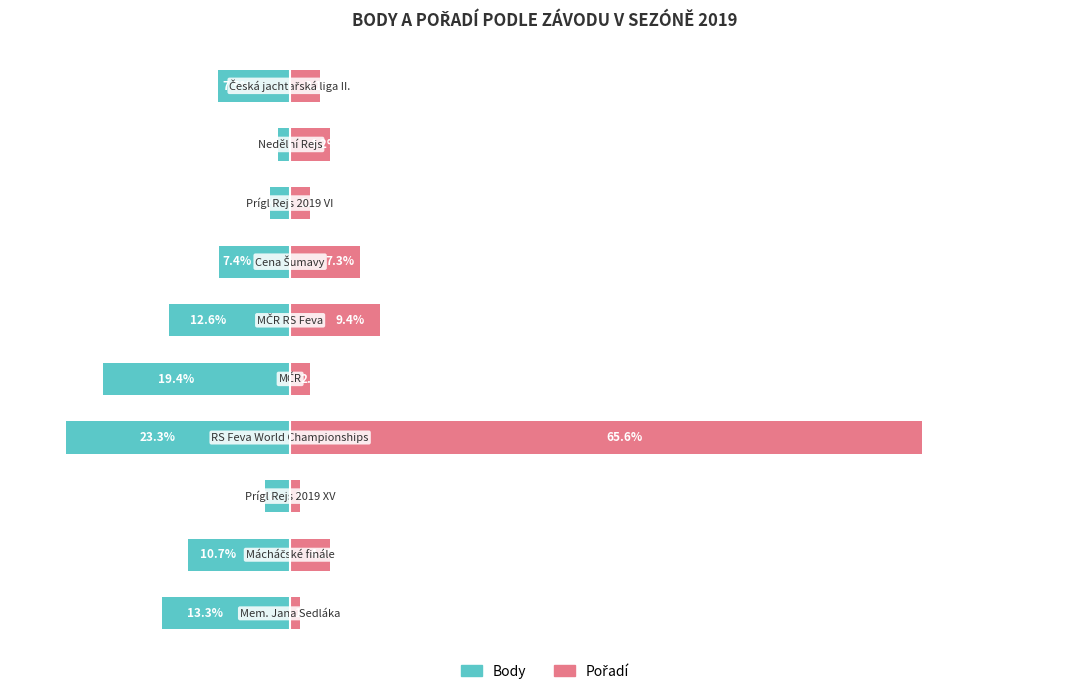

Rank the series by their maximum value, from lowest to highest.

Body, Pořadí